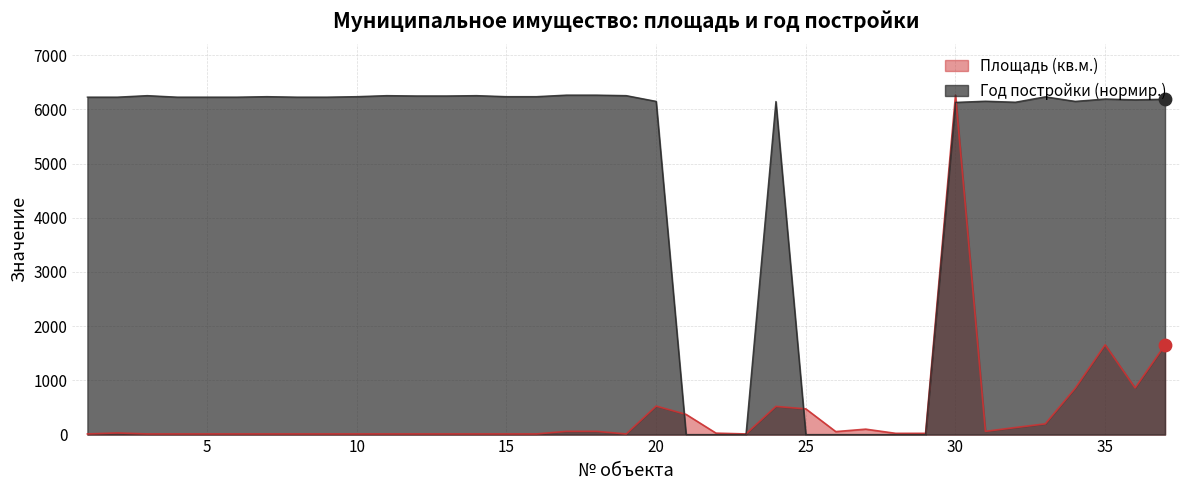

Which series contains the lowest Y value?

Год постройки